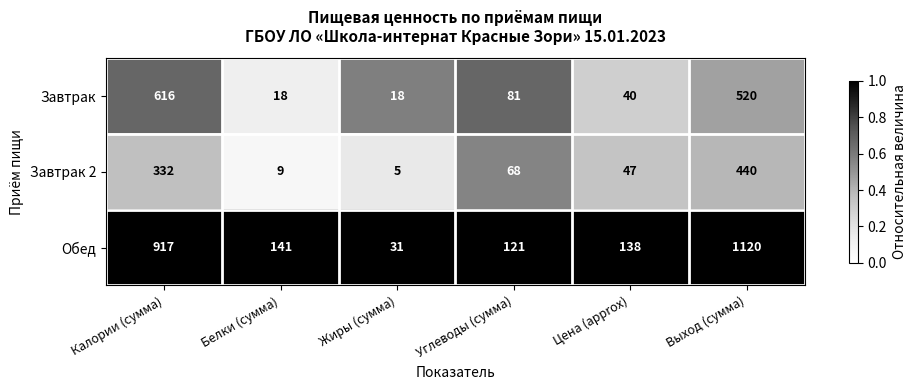

What is the approximate value of Обед at Выход (сумма), to the nearest 10?

1120